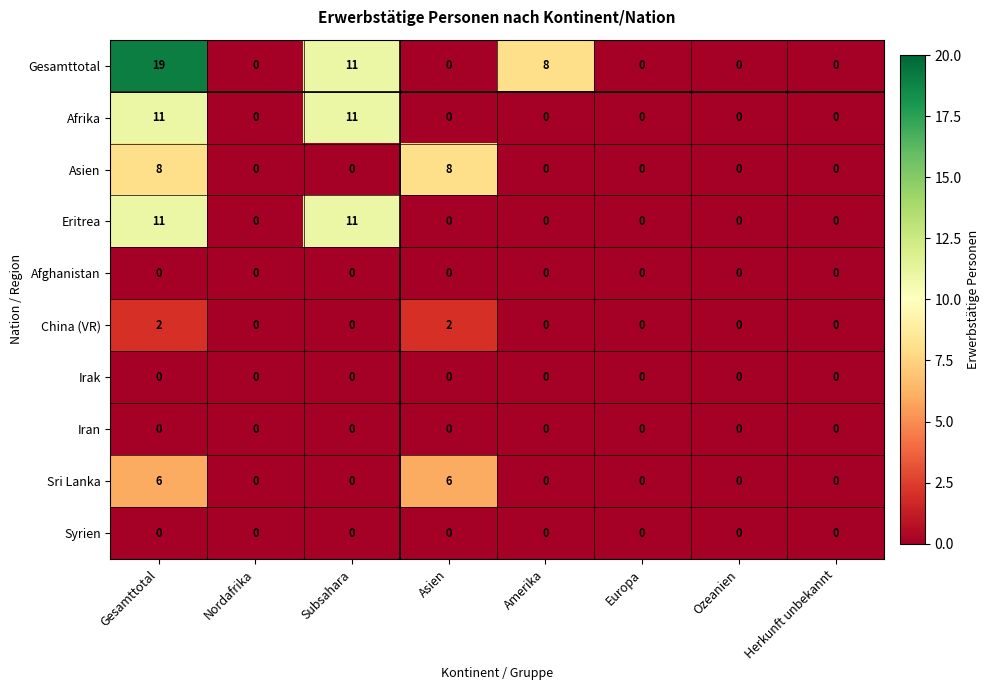

Is it true that China (VR) equals 1 at Ozeanien?

False